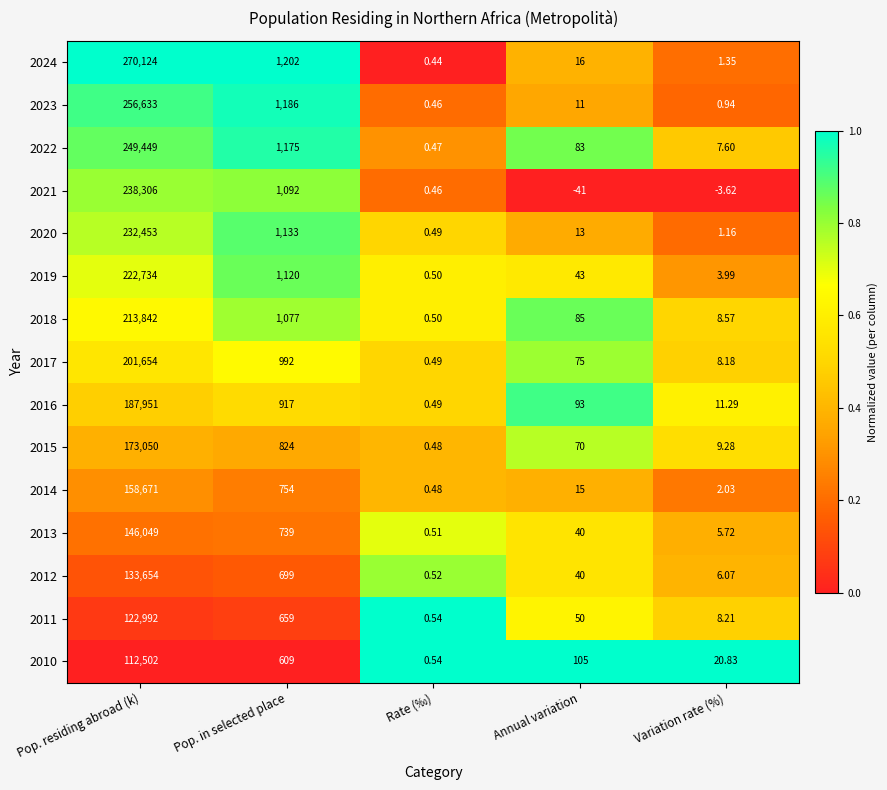

Where does the 2016 series first go above 93?

Pop. residing abroad (k)